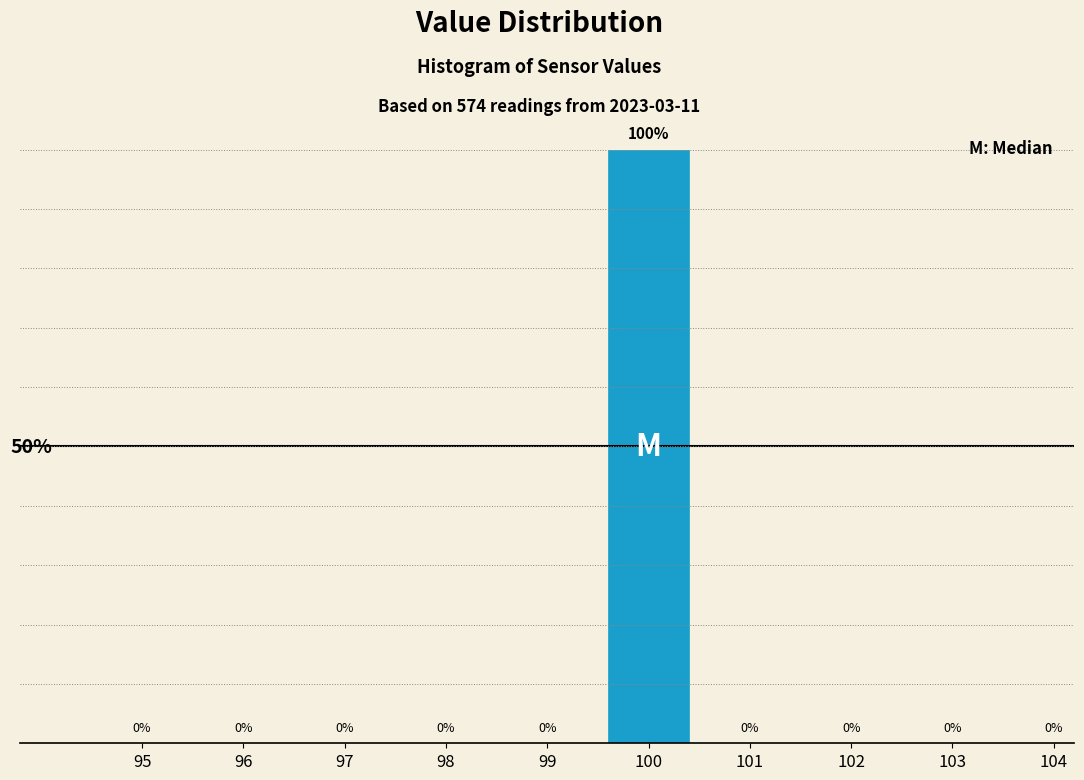

Are the bars horizontal?

No